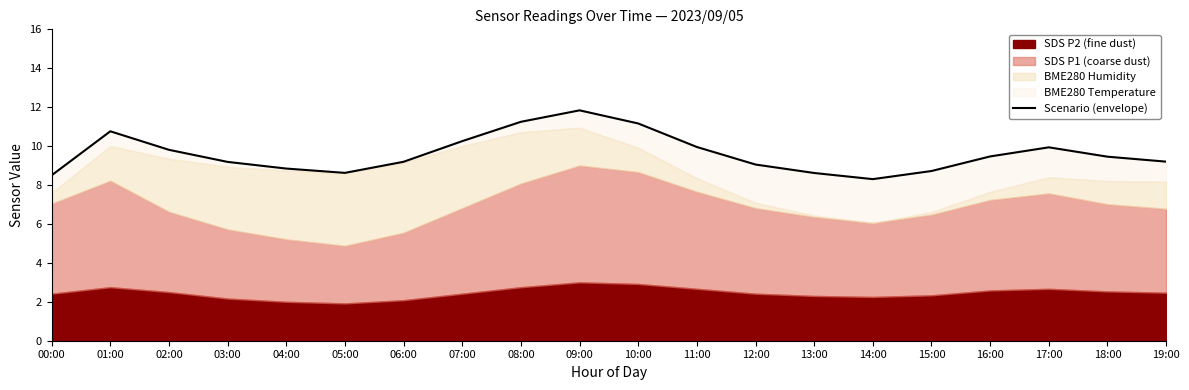

Is it true that the value at 11:00 is 10.0?

True